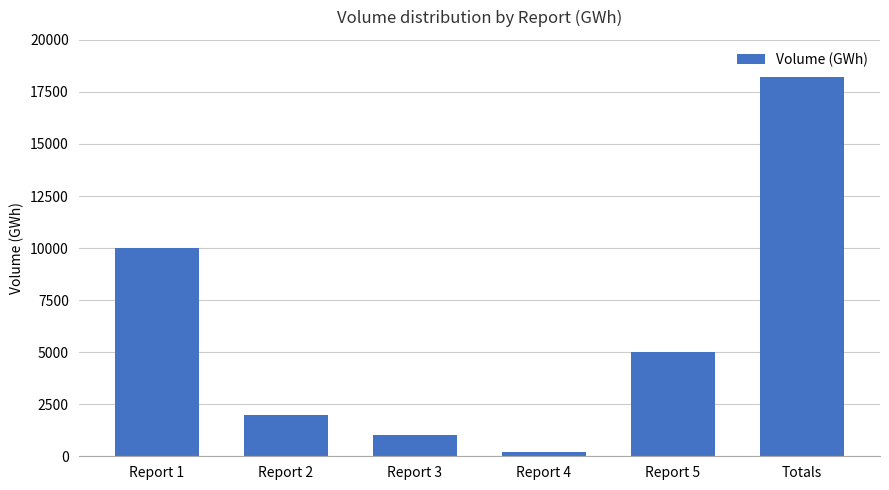

Are the bars horizontal?

No